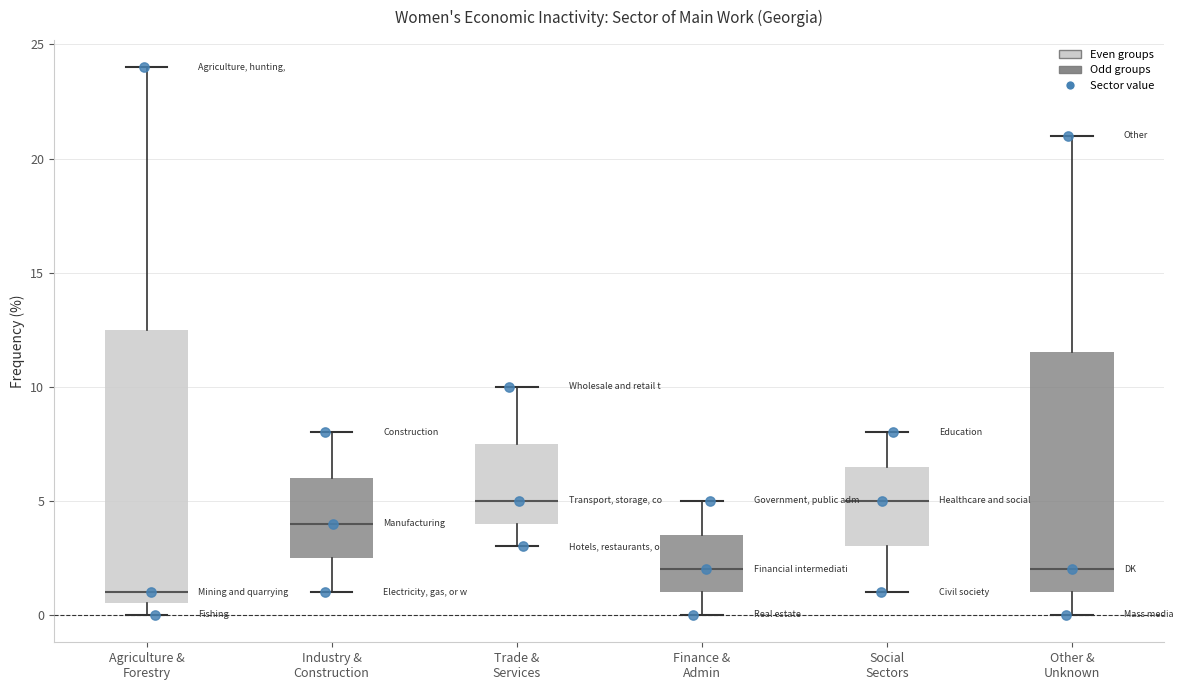

Reading left to right, transcribe this box plot: for each box, give where its median line is, the range the box spans, and where its two whiskers end, as read against the y-axis. The values are not printed on the chart, so give them approximately, as read against the axis.

Agriculture & Forestry: median 1.0, box 0.5 to 12.5, whiskers 0.0 to 24.0
Industry & Construction: median 4.0, box 2.5 to 6.0, whiskers 1.0 to 8.0
Trade & Services: median 5.0, box 4.0 to 7.5, whiskers 3.0 to 10.0
Finance & Admin: median 2.0, box 1.0 to 3.5, whiskers 0.0 to 5.0
Social Sectors: median 5.0, box 3.0 to 6.5, whiskers 1.0 to 8.0
Other & Unknown: median 2.0, box 1.0 to 11.5, whiskers 0.0 to 21.0